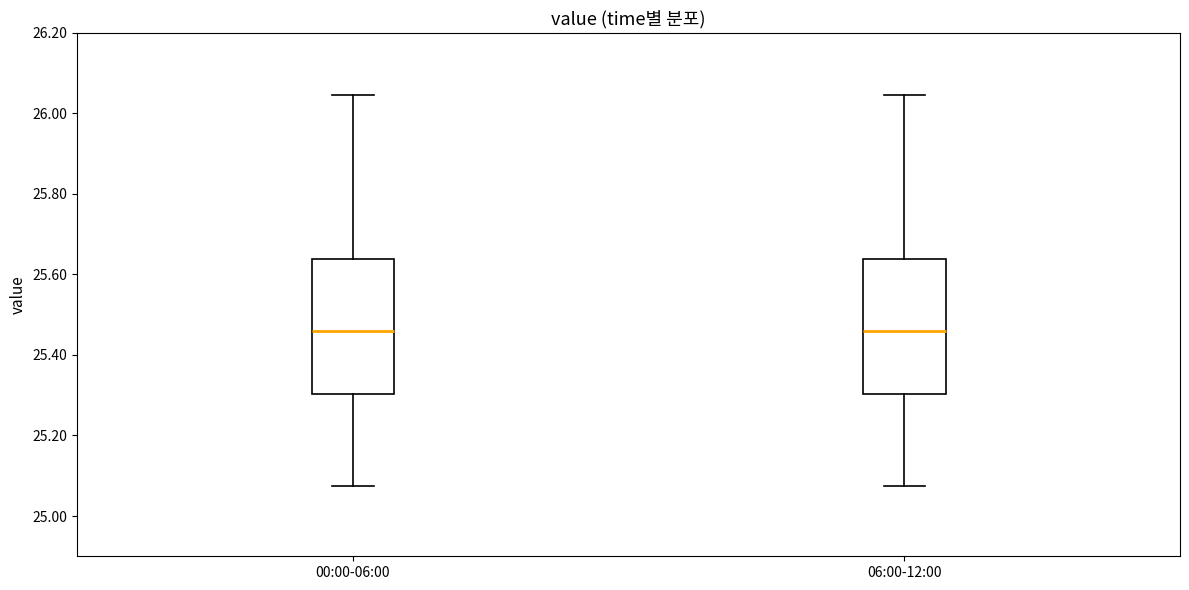

Reading left to right, transcribe this box plot: for each box, give where its median line is, the range the box spans, and where its two whiskers end, as read against the y-axis. The values are not printed on the chart, so give them approximately, as read against the axis.

00:00-06:00: median 25.46, box 25.30 to 25.64, whiskers 25.08 to 26.04
06:00-12:00: median 25.46, box 25.30 to 25.64, whiskers 25.08 to 26.04